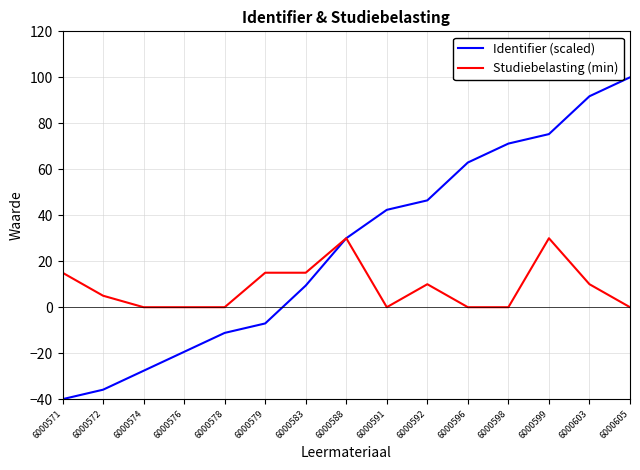

Is the value of Identifier (scaled) at 6000596 greater than the value of Studiebelasting (min) at 6000605?

Yes